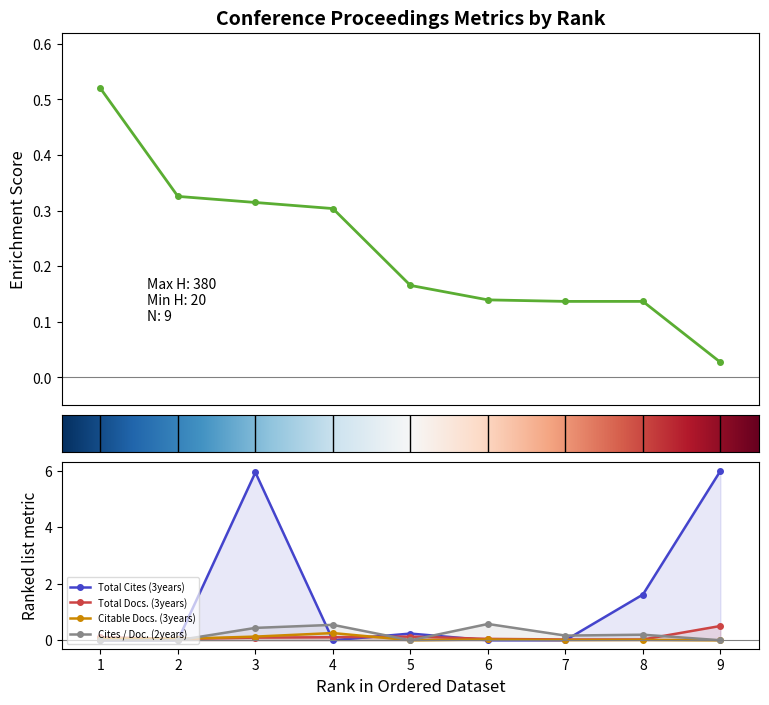

At which label is Cites / Doc. (2years) closest to 0?

1